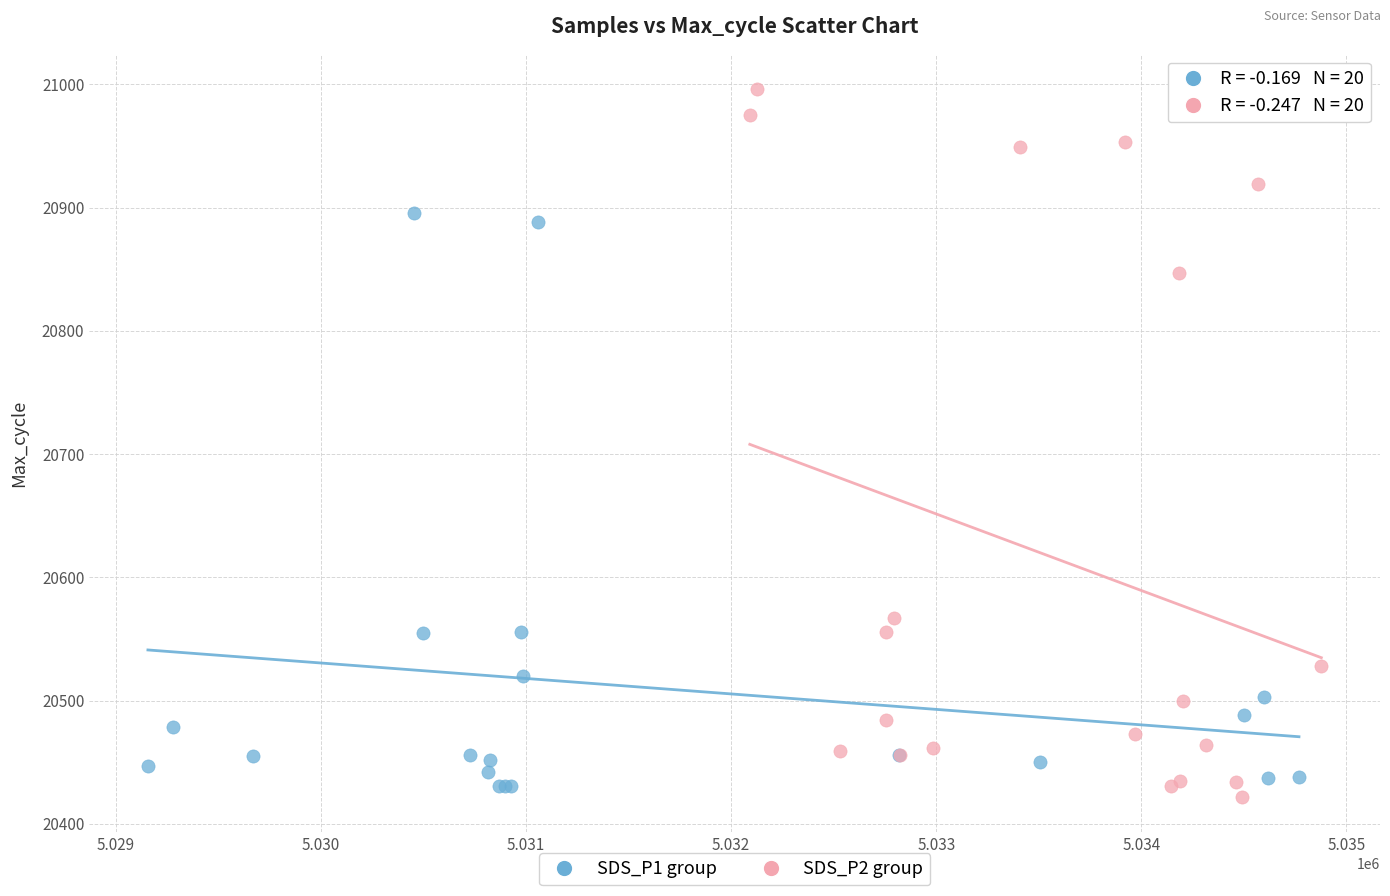

Which series contains the highest Y value?

SDS_P2 group